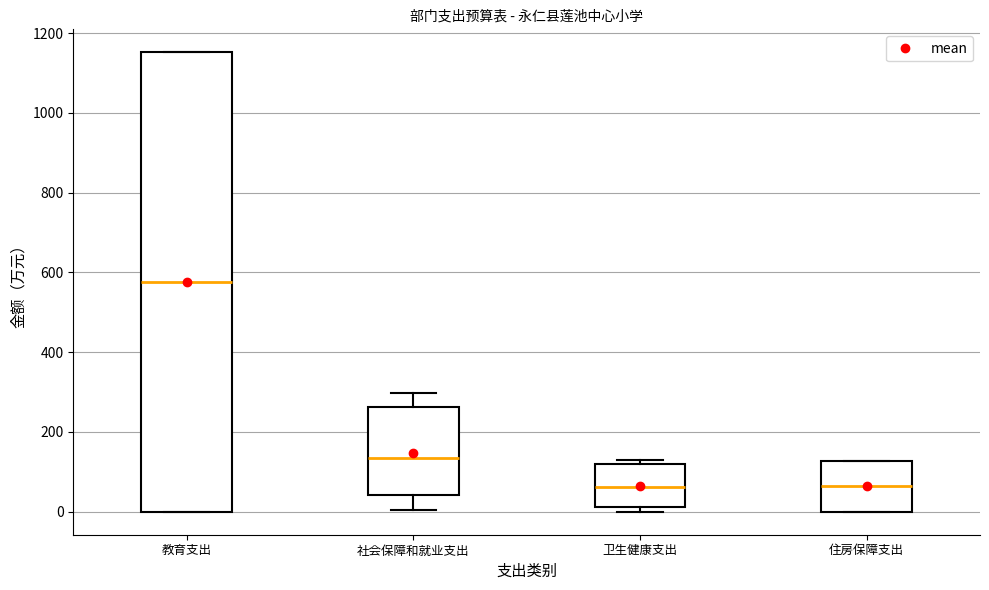

Reading left to right, read every box against the y-axis: the position of its median line, the range the box covers, and the ends of its whiskers. The values are not printed on the chart, so give them approximately, as read against the axis.

教育支出: median 580, box 0 to 1160, whiskers 0 to 1160
社会保障和就业支出: median 140, box 40 to 260, whiskers 0 to 300
卫生健康支出: median 60, box 20 to 120, whiskers 0 to 140
住房保障支出: median 60, box 0 to 120, whiskers 0 to 120